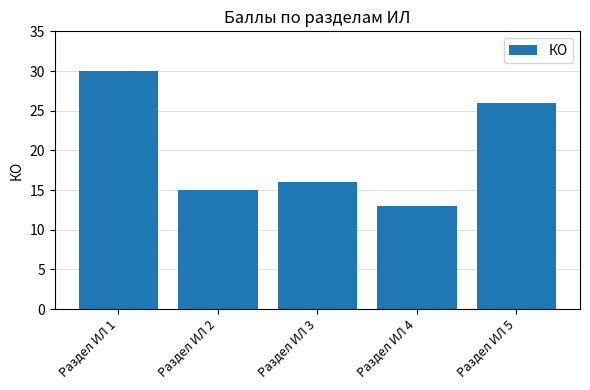

What is the value of the 5th bar from the left?

26